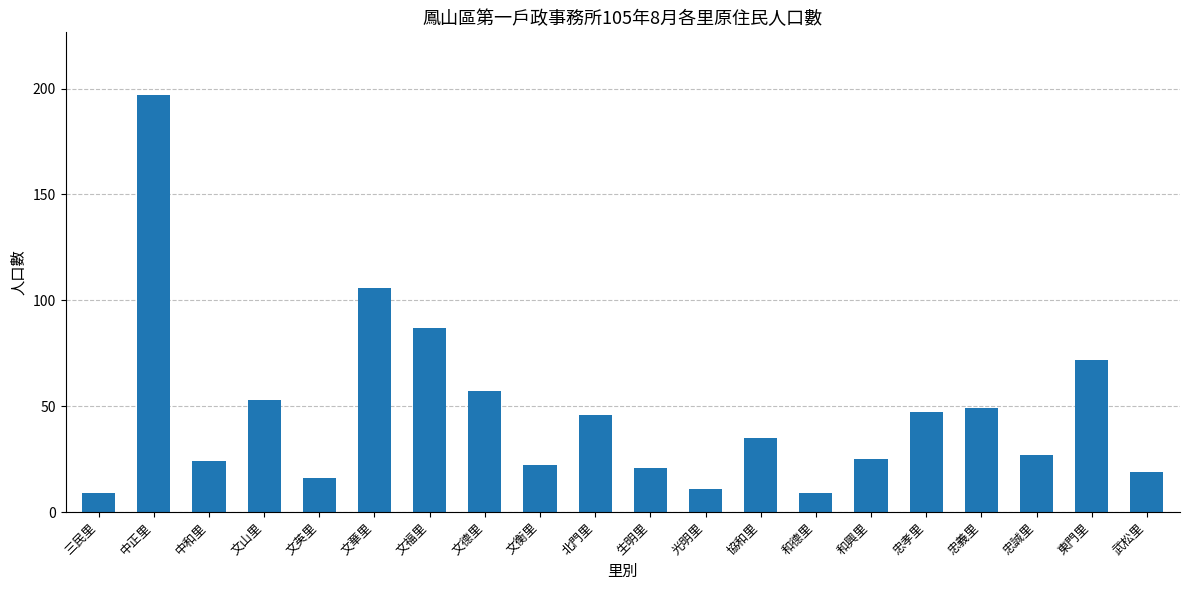

At which label is the value closest to 103?

文華里